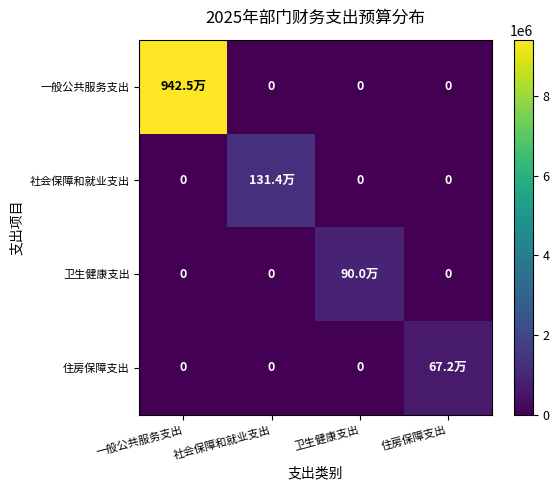

Which category has the lowest value across all series?

社会保障和就业支出